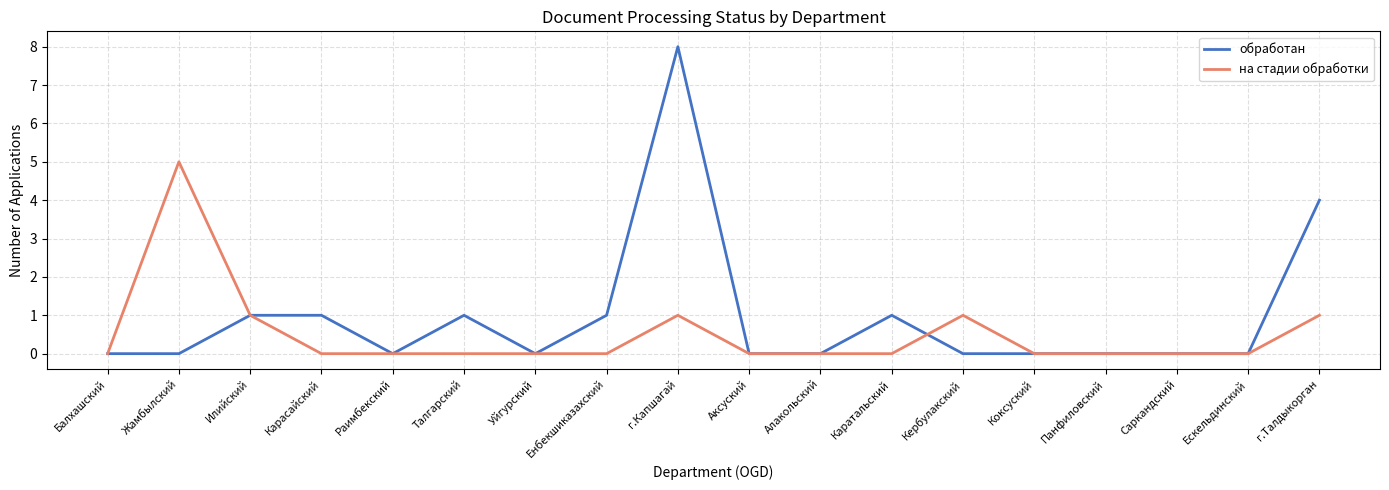

Rank the series by their maximum value, from highest to lowest.

обработан, на стадии обработки